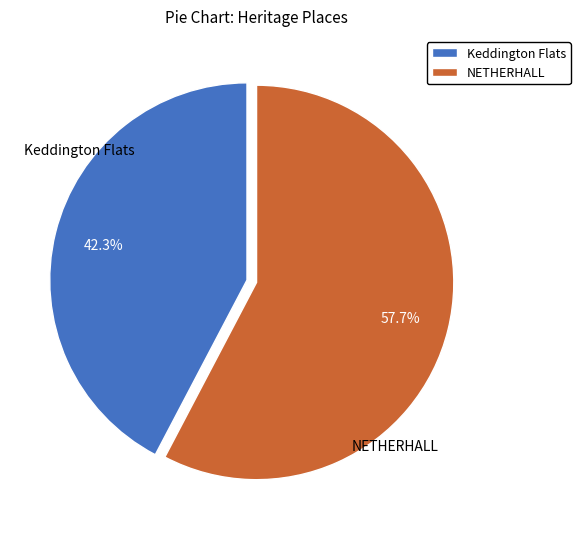

To the nearest percent, what percentage of the pie is NETHERHALL?

58%